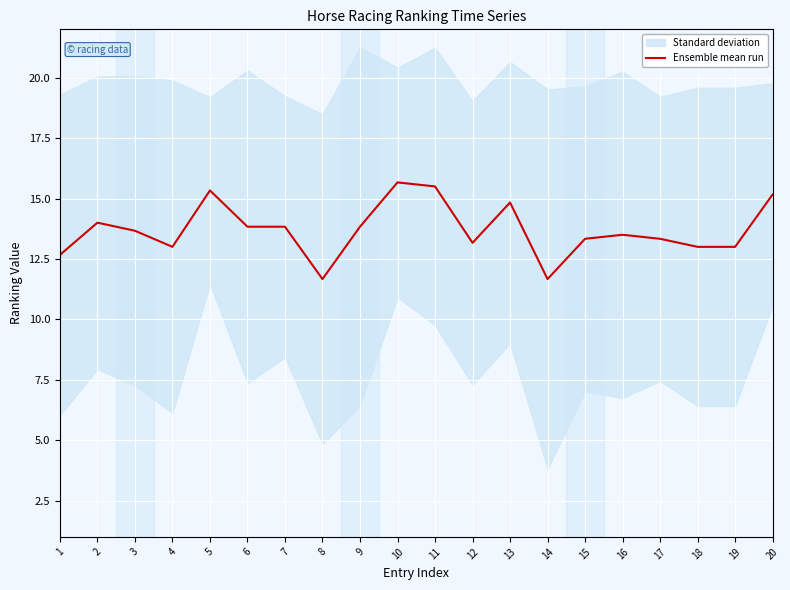

Reading right to left, what are all the values shown in this chart?

15.2	13.0	13.0	13.3	13.5	13.3	11.7	14.8	13.2	15.5	15.7	13.8	11.7	13.8	13.8	15.3	13.0	13.7	14.0	12.7